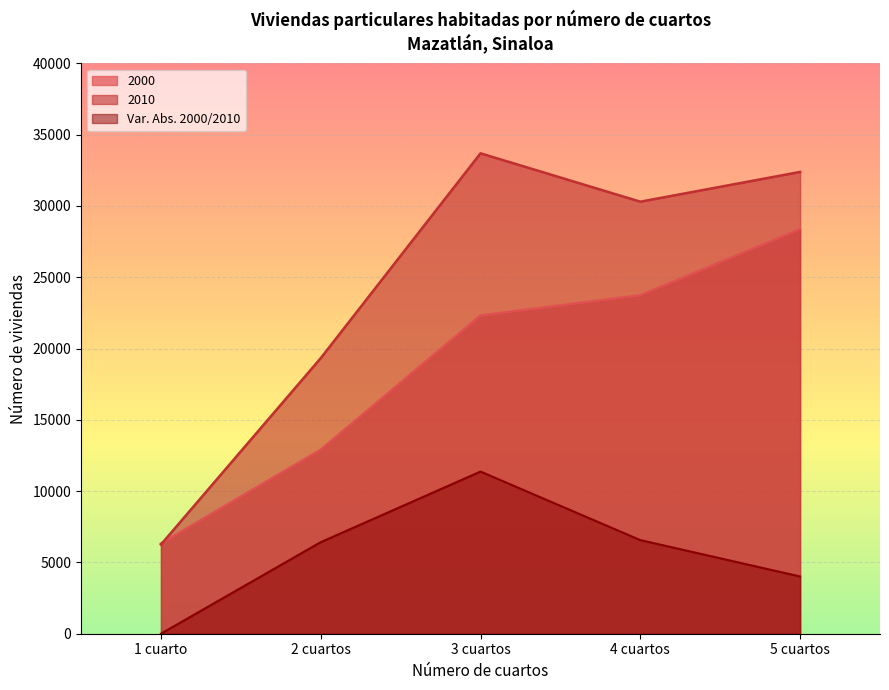

True or false: 2000 and Var. Abs. 2000/2010 intersect in this chart.

False